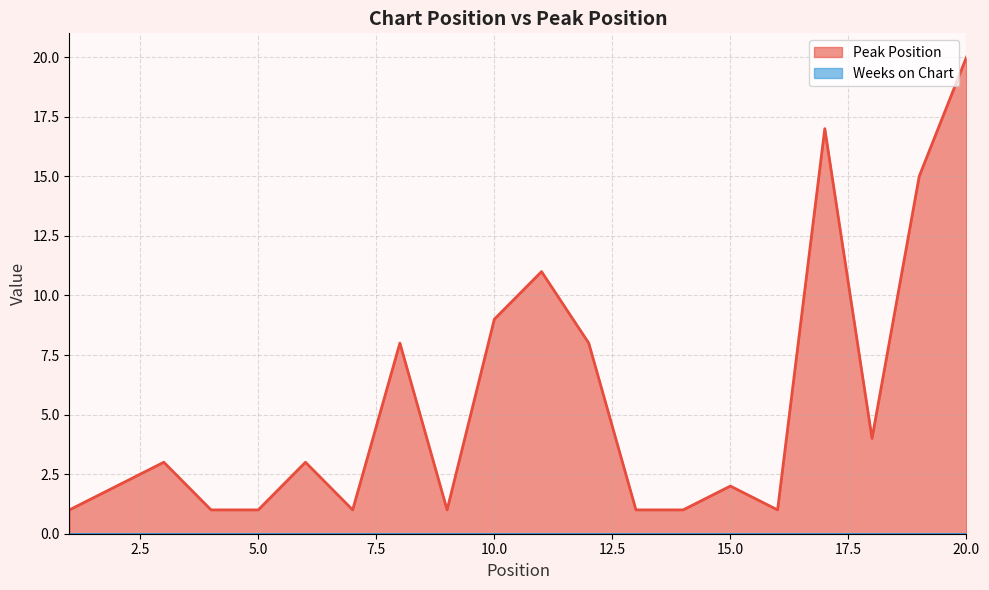

Reading right to left, list all the values displayed in this chart.

20	15	4	17	1	2	1	1	8	11	9	1	8	1	3	1	1	3	2	1